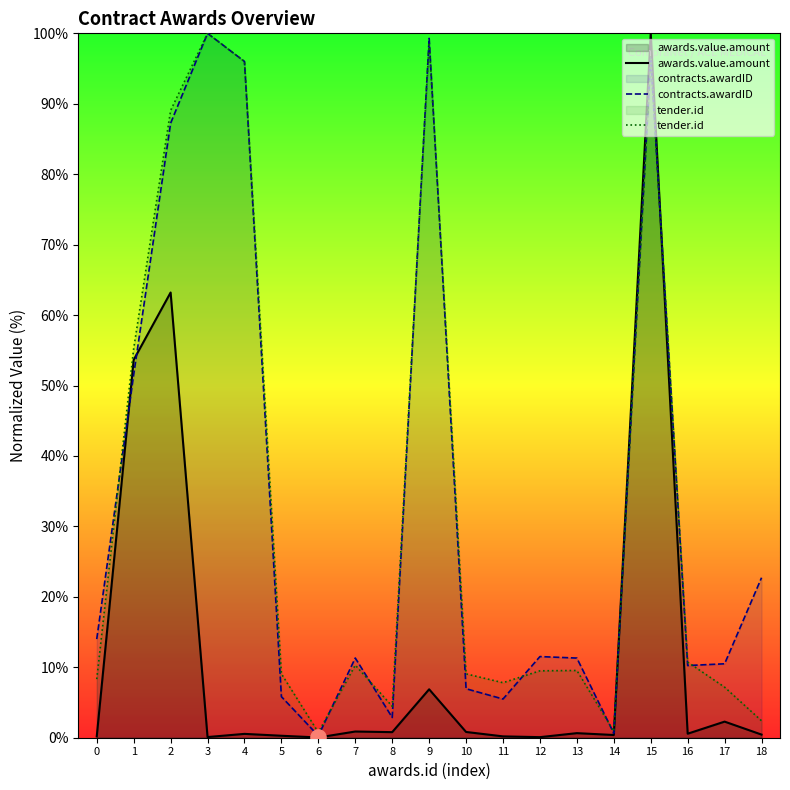

Which series contains the lowest Y value?

awards.value.amount